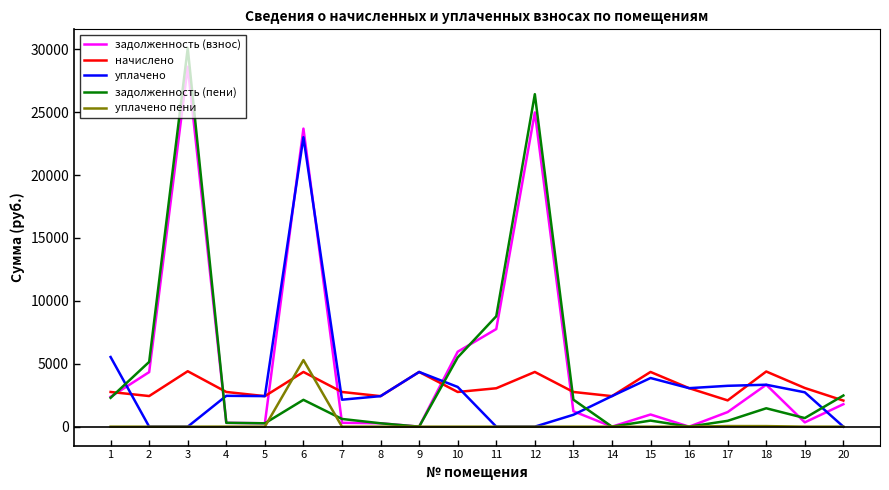

At which category is the sum across all series the highest?

3